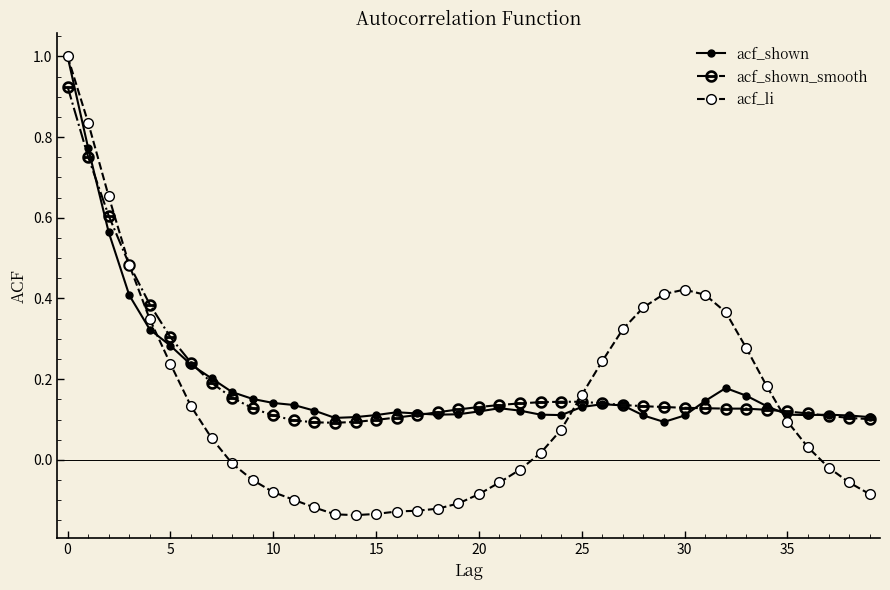

Which series has the widest spread of values?

acf_li